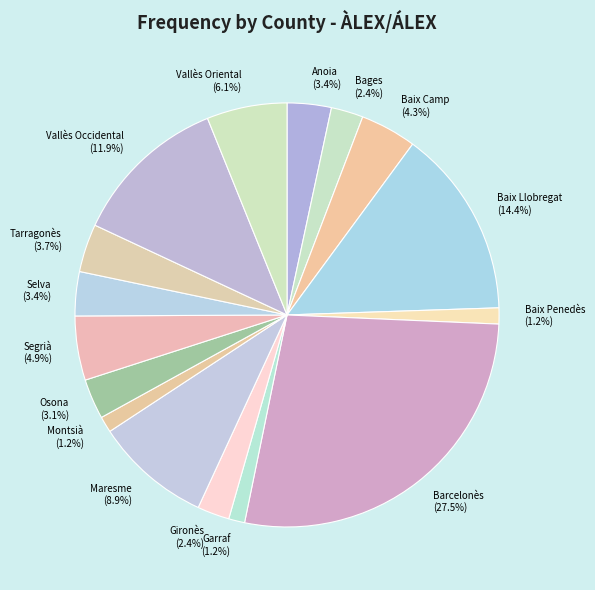

Does any single category account for the majority?

No